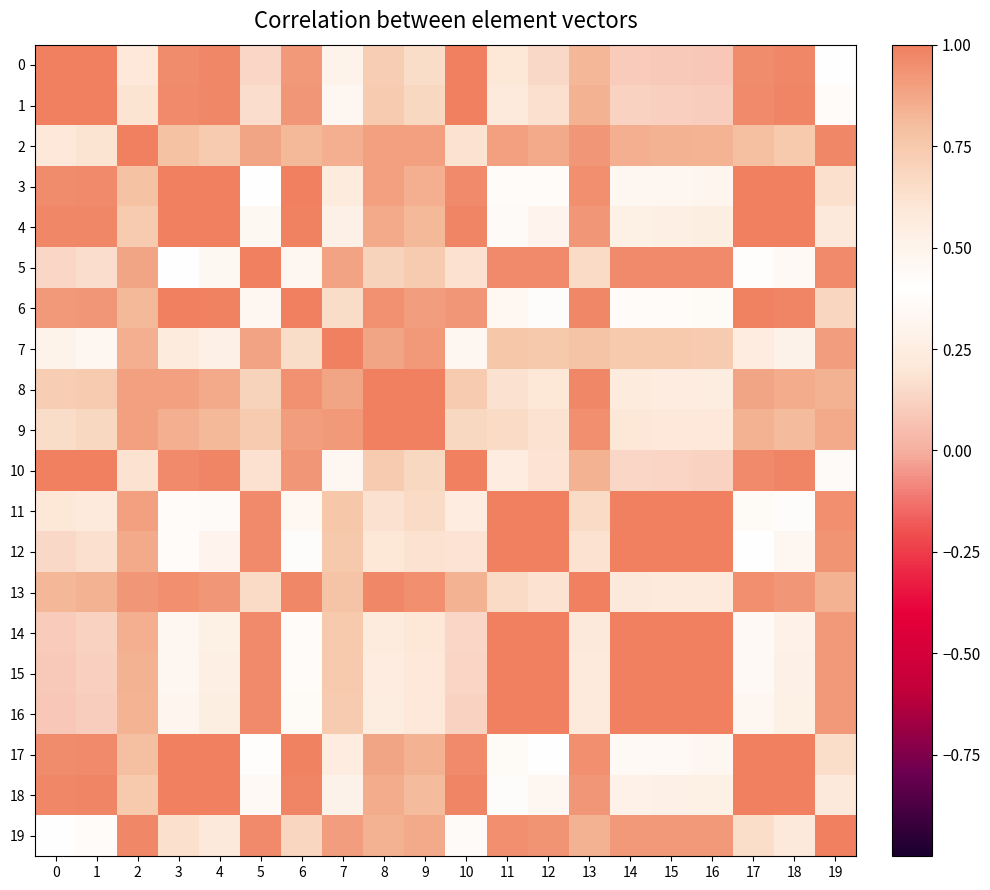

List the series in order of their peak value, lowest first.

11, 12, 14, 15, 13, 2, 16, 19, 5, 10, 17, 0, 7, 3, 18, 1, 4, 6, 8, 9